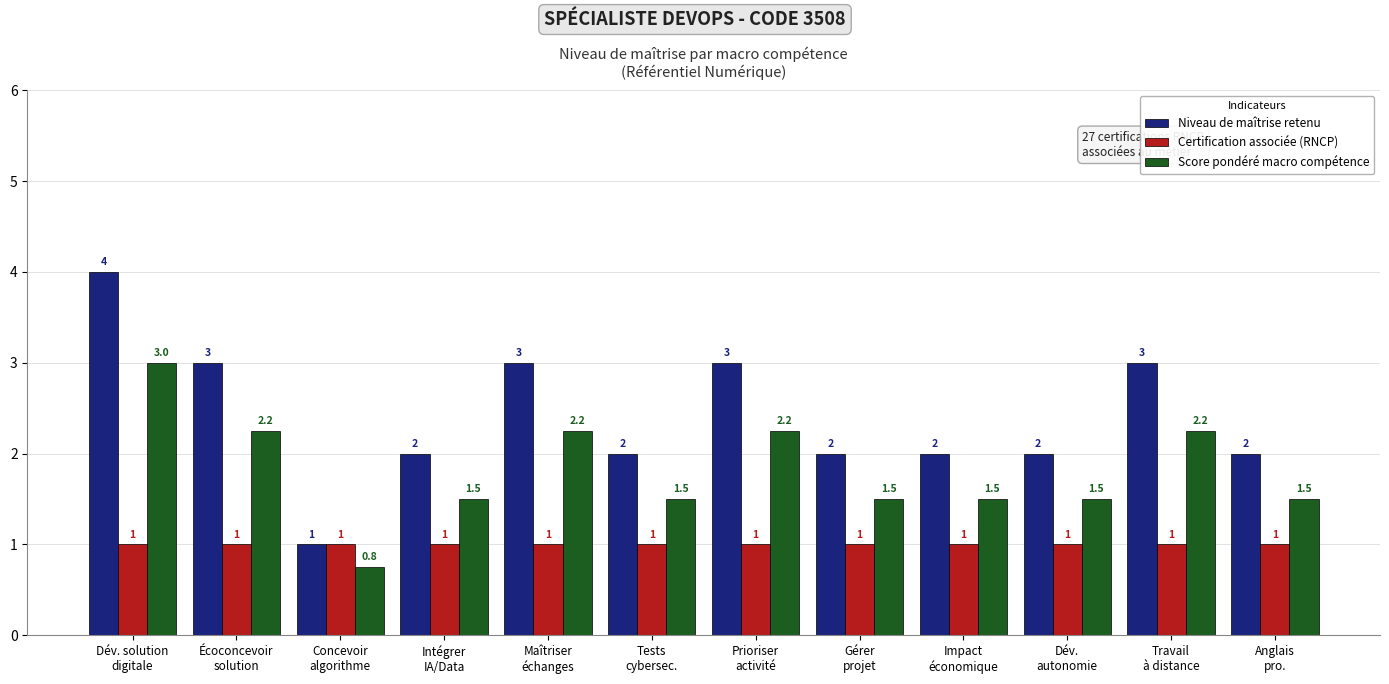

How many Score pondéré macro compétence values are between 1 and 2?

6